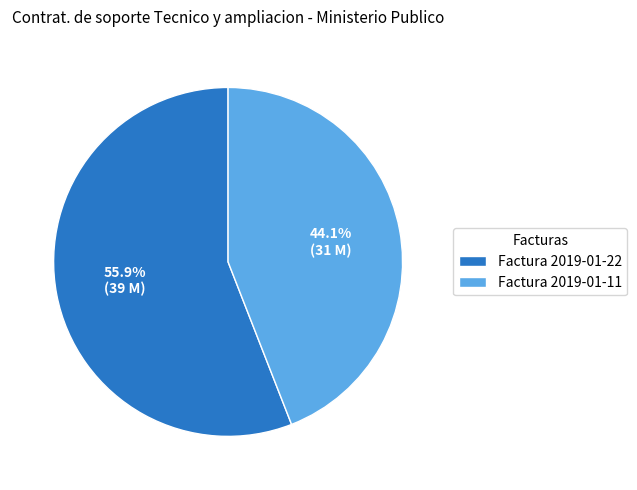

Rank the categories by value from highest to lowest.

Factura 2019-01-22, Factura 2019-01-11